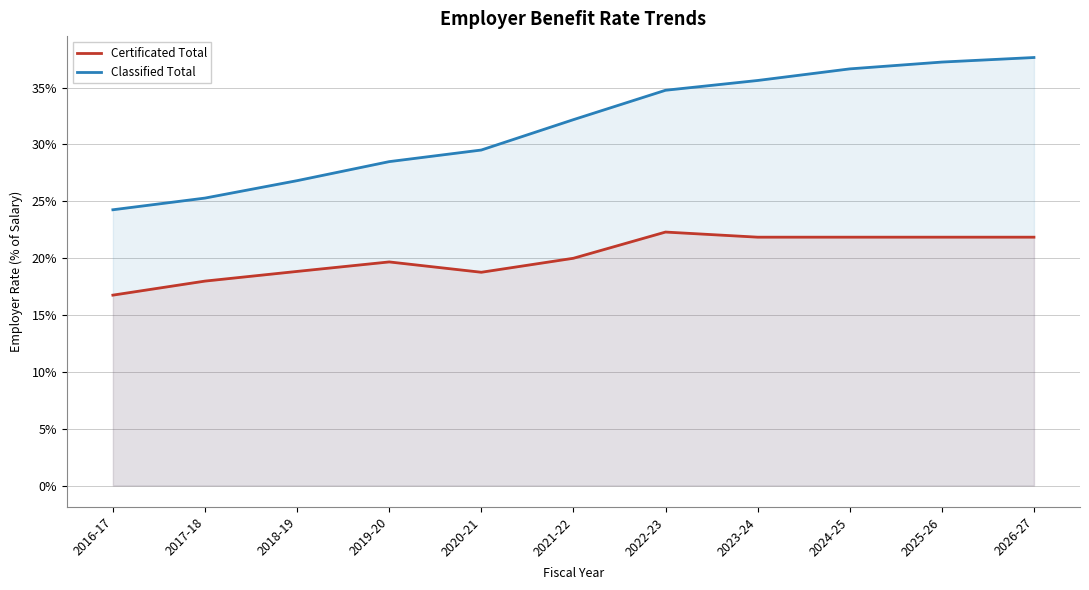

What is the sum of all Classified Total values?

3.5